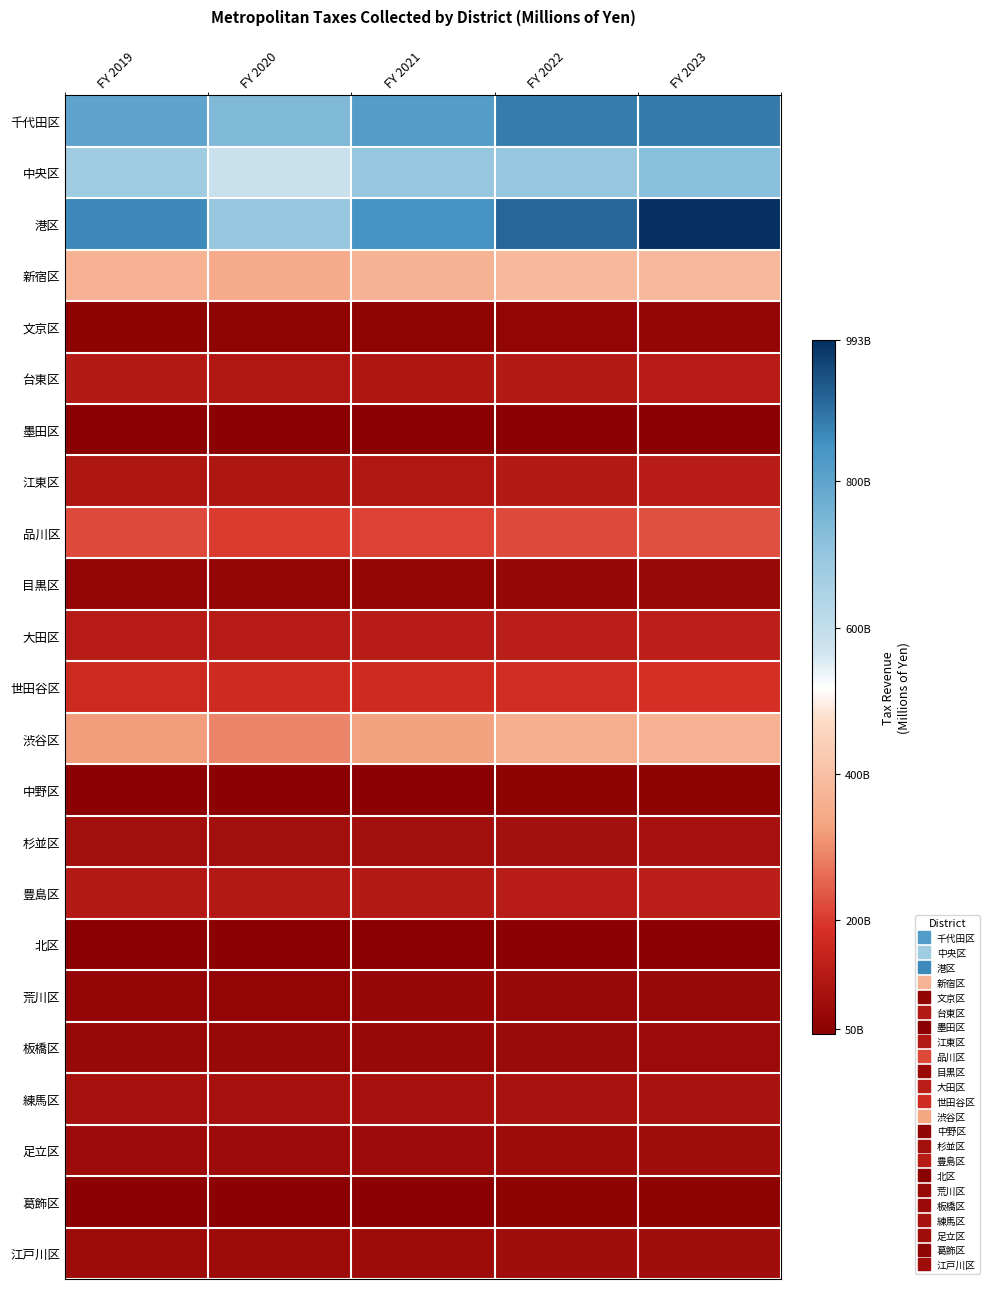

Reading left to right, list all the values displayed in this chart.

千代田区: FY 2019=798054	FY 2020=738954	FY 2021=820262	FY 2022=879356	FY 2023=882883
中央区: FY 2019=677721	FY 2020=583028	FY 2021=695559	FY 2022=693706	FY 2023=725384
港区: FY 2019=861566	FY 2020=698811	FY 2021=847513	FY 2022=912977	FY 2023=993173
新宿区: FY 2019=365272	FY 2020=345099	FY 2021=367149	FY 2022=384431	FY 2023=381404
文京区: FY 2019=54656	FY 2020=55863	FY 2021=55557	FY 2022=59428	FY 2023=63276
台東区: FY 2019=125534	FY 2020=114703	FY 2021=111601	FY 2022=122954	FY 2023=127038
墨田区: FY 2019=43979	FY 2020=45112	FY 2021=45618	FY 2022=47926	FY 2023=49559
江東区: FY 2019=111872	FY 2020=113610	FY 2021=116318	FY 2022=123631	FY 2023=130921
品川区: FY 2019=219989	FY 2020=199989	FY 2021=210173	FY 2022=218676	FY 2023=225671
目黒区: FY 2019=65509	FY 2020=65406	FY 2021=65708	FY 2022=69061	FY 2023=71888
大田区: FY 2019=127724	FY 2020=126582	FY 2021=131210	FY 2022=136337	FY 2023=138332
世田谷区: FY 2019=169819	FY 2020=171013	FY 2021=173022	FY 2022=180096	FY 2023=184516
渋谷区: FY 2019=320321	FY 2020=290339	FY 2021=328938	FY 2022=356639	FY 2023=363428
中野区: FY 2019=49683	FY 2020=50418	FY 2021=50415	FY 2022=53704	FY 2023=54704
杉並区: FY 2019=89338	FY 2020=89965	FY 2021=89811	FY 2022=93469	FY 2023=97315
豊島区: FY 2019=123889	FY 2020=121110	FY 2021=125517	FY 2022=132152	FY 2023=134466
北区: FY 2019=45640	FY 2020=46138	FY 2021=46651	FY 2022=48662	FY 2023=50778
荒川区: FY 2019=62536	FY 2020=60565	FY 2021=67286	FY 2022=72590	FY 2023=71513
板橋区: FY 2019=71620	FY 2020=72996	FY 2021=72400	FY 2022=75588	FY 2023=77999
練馬区: FY 2019=96250	FY 2020=97648	FY 2021=97727	FY 2022=100437	FY 2023=102432
足立区: FY 2019=79316	FY 2020=80170	FY 2021=80233	FY 2022=83694	FY 2023=86547
葛飾区: FY 2019=50805	FY 2020=51208	FY 2021=50837	FY 2022=53154	FY 2023=54533
江戸川区: FY 2019=81345	FY 2020=82193	FY 2021=81668	FY 2022=85355	FY 2023=87396